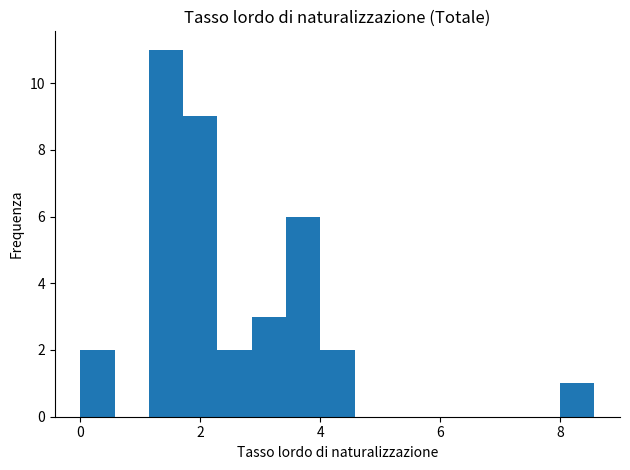

Read against the x-axis, roughly where is the centre of the tallest bar?

1.4